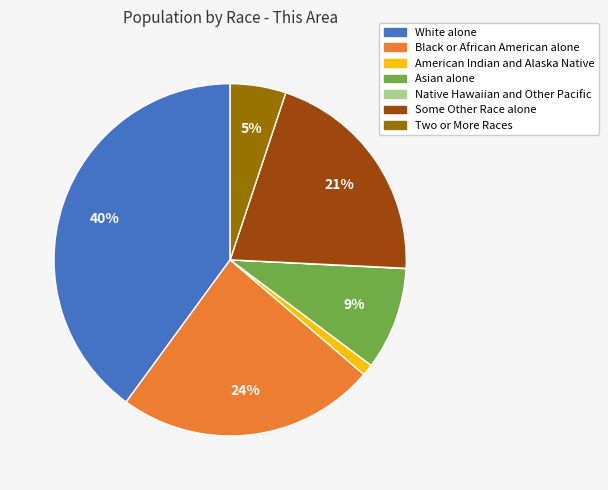

Which slice is the largest?

White alone